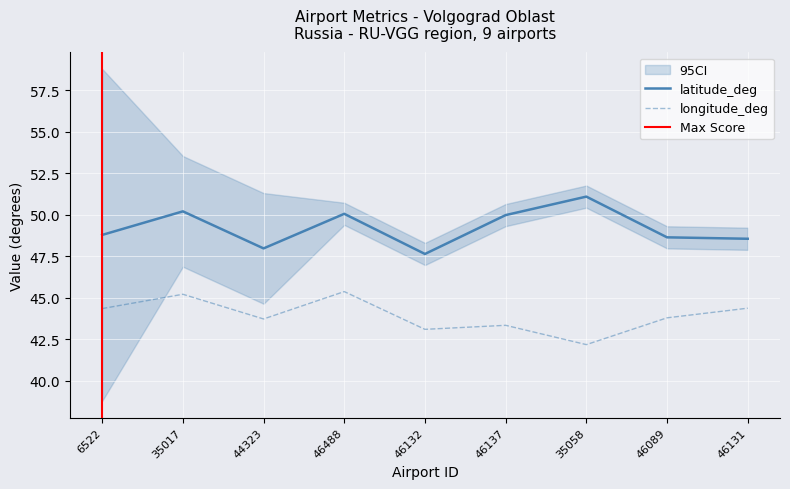

Which category has the highest value across all series?

35058